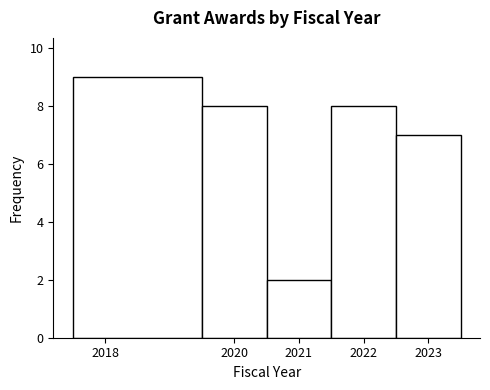

Reading left to right, list every bar in this chart as the range it spans on the x-axis followed by its height. The values are not printed on the chart, so give them approximately, as read against the axis.

2017.5 to 2019.5: 9
2019.5 to 2020.5: 8
2020.5 to 2021.5: 2
2021.5 to 2022.5: 8
2022.5 to 2023.5: 7